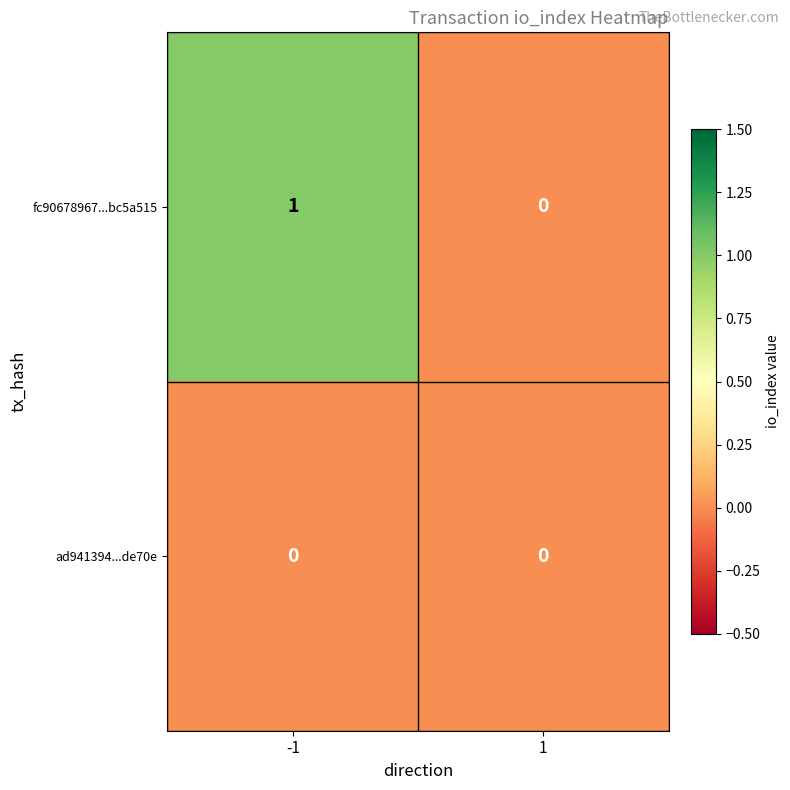

Reading left to right, what are all the values shown in this chart?

fc90678967...bc5a515: 1	0
ad941394...de70e: 0	0